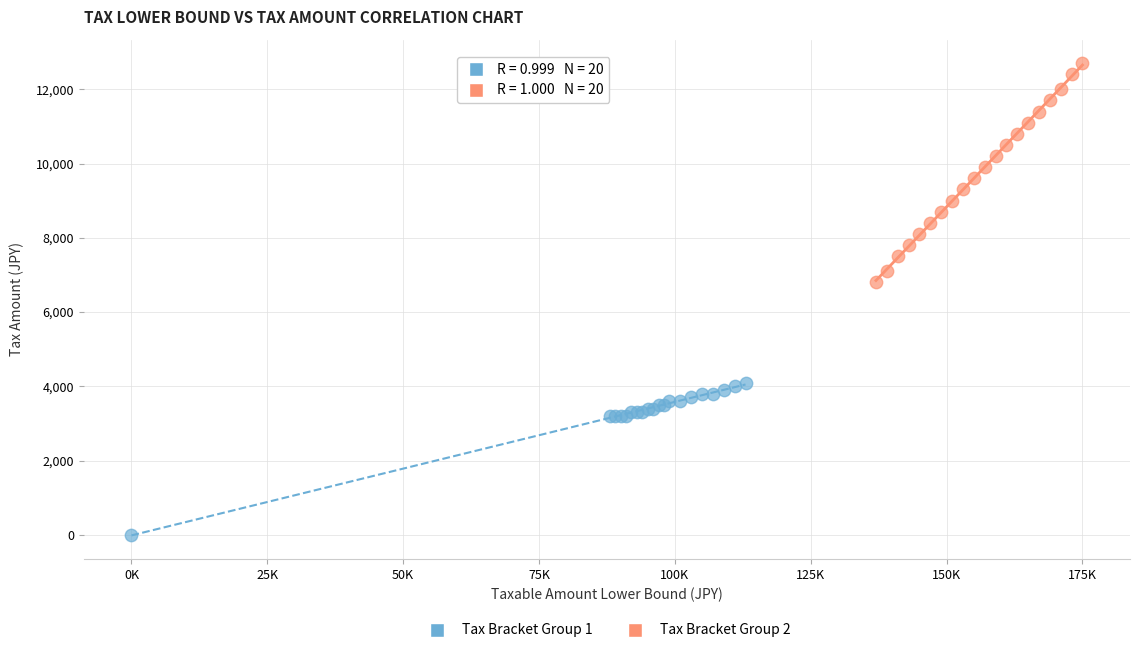

Which series reaches the maximum Y coordinate?

Tax Bracket Group 2